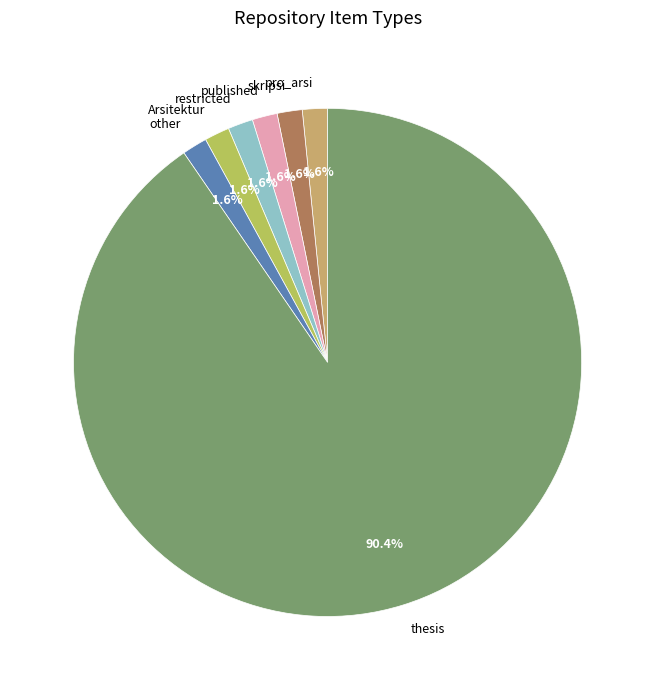

Combined, what portion of the pie is thesis and published?

92.0%